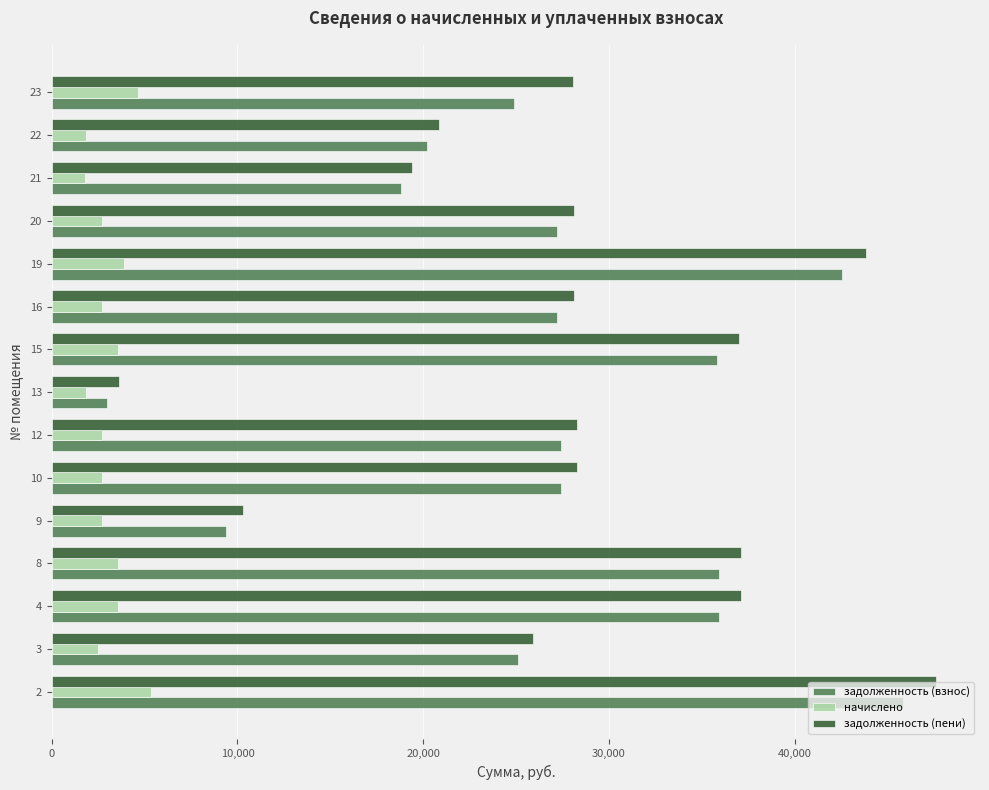

What is the difference between the maximum and minimum values in the задолженность (взнос) series?

42843.5